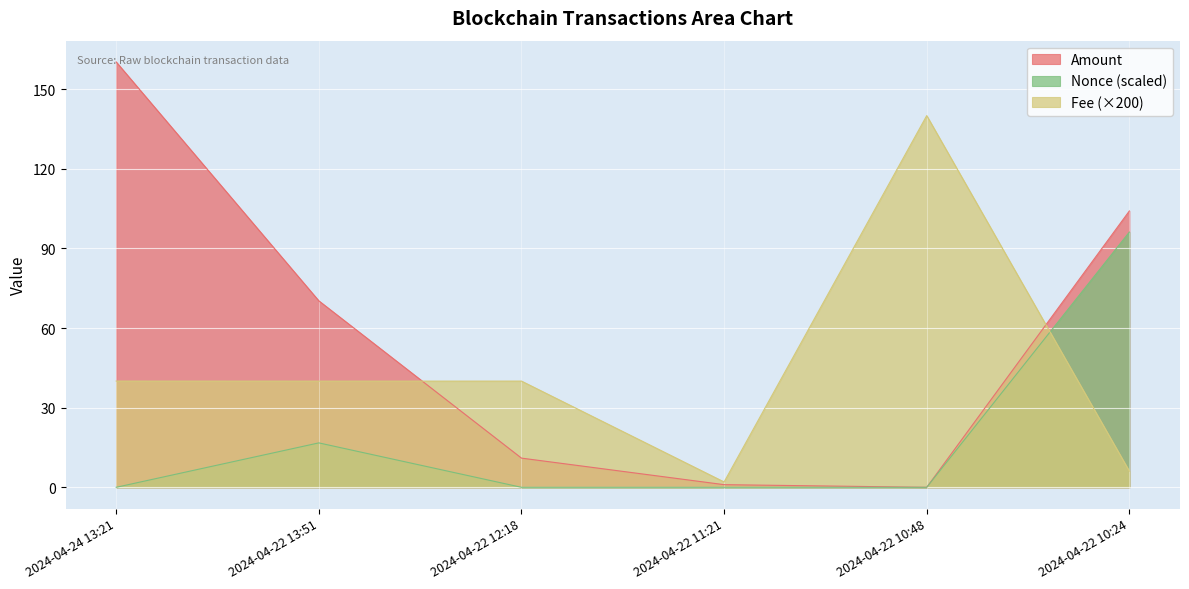

Reading left to right, list all the values displayed in this chart.

Amount: 2024-04-24 13:21=160.2	2024-04-22 13:51=70.2	2024-04-22 12:18=11.0	2024-04-22 11:21=1.0	2024-04-22 10:48=0.0	2024-04-22 10:24=104.1
Fee: 2024-04-24 13:21=40.0	2024-04-22 13:51=40.0	2024-04-22 12:18=40.0	2024-04-22 11:21=2.0	2024-04-22 10:48=140.0	2024-04-22 10:24=6.1
Nonce: 2024-04-24 13:21=0.0	2024-04-22 13:51=16.7	2024-04-22 12:18=0.0	2024-04-22 11:21=0.0	2024-04-22 10:48=0.0	2024-04-22 10:24=96.1